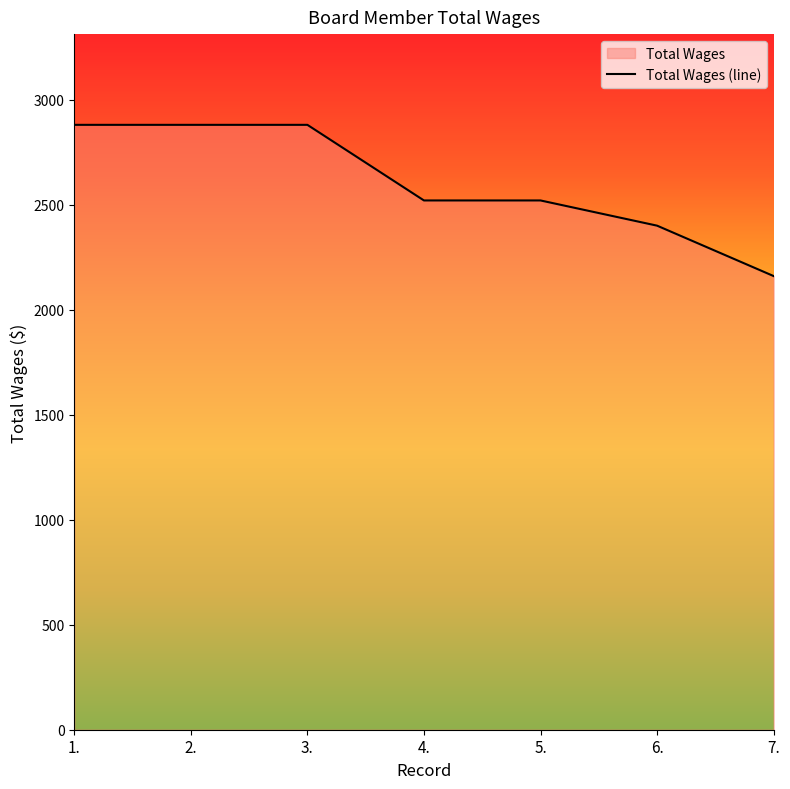

What is the approximate value at 2., to the nearest 100?

2900